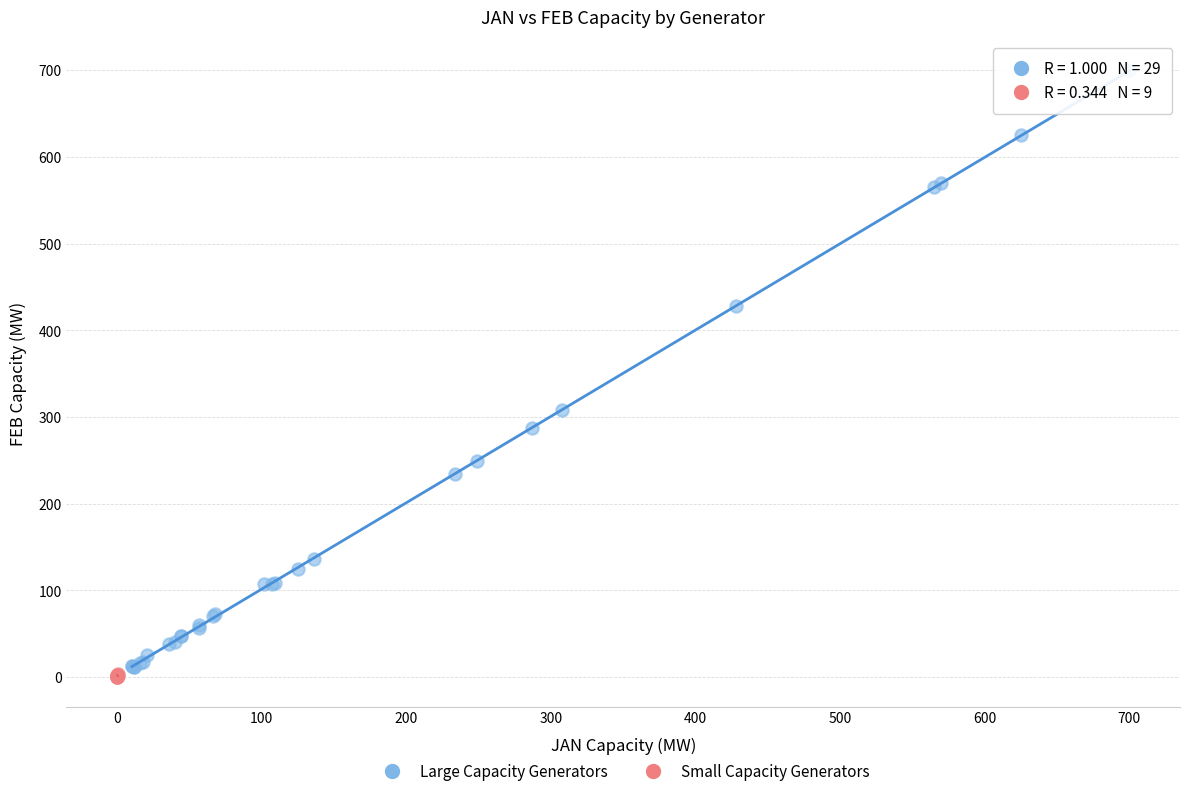

Which series reaches the maximum Y coordinate?

Large Capacity Generators